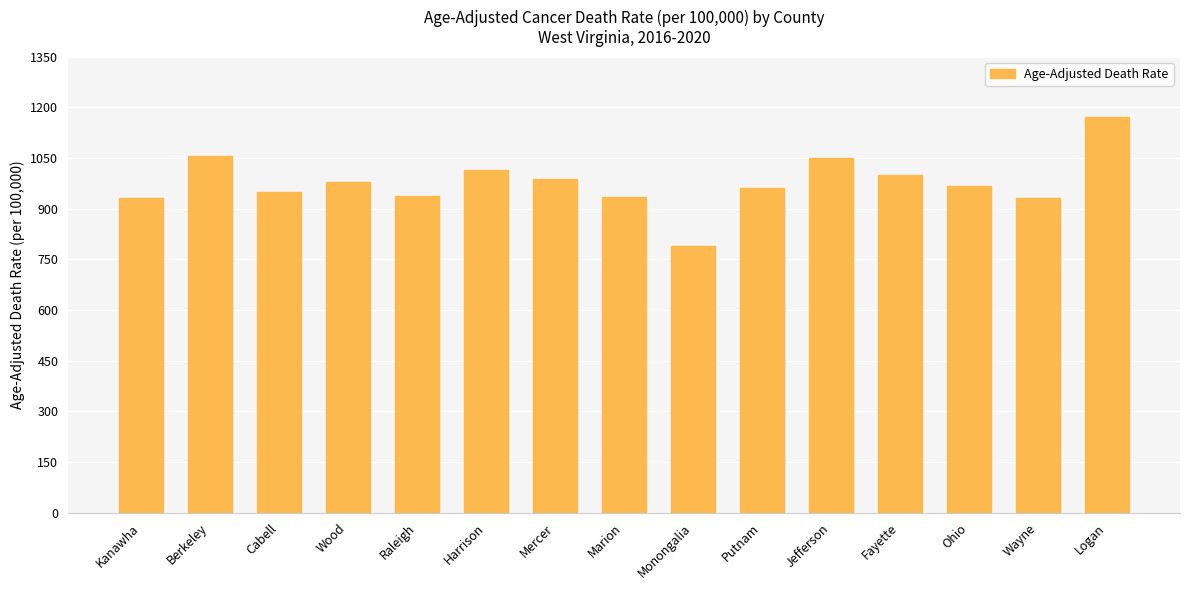

How many data points are above 965?

8